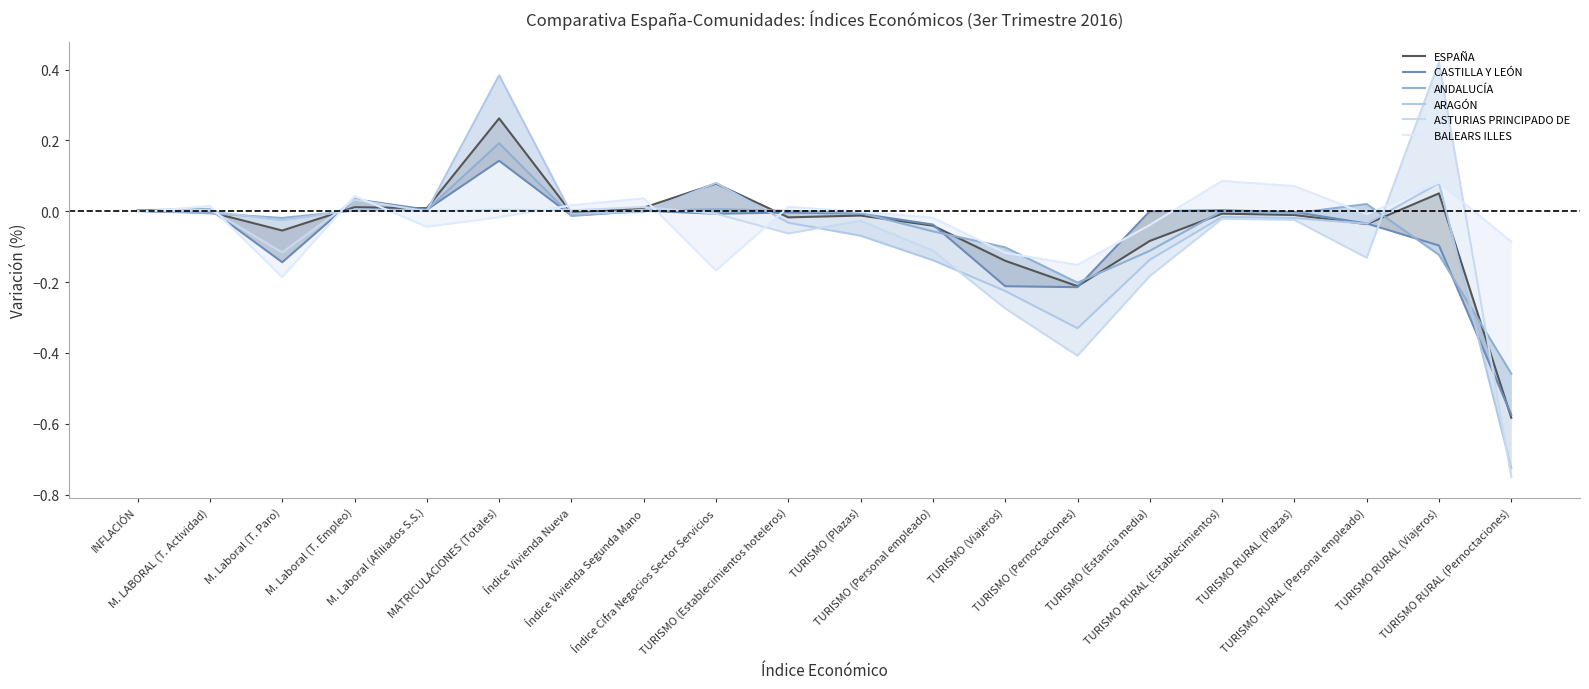

Reading left to right, transcribe all the data shown in this chart.

ESPAÑA: INFLACIÓN=0.0	M. LABORAL (T. Actividad)=-0.0	M. Laboral (T. Paro)=-0.1	M. Laboral (T. Empleo)=0.0	M. Laboral (Afiliados S.S.)=0.0	MATRICULACIONES (Totales)=0.3	Índice Vivienda Nueva=-0.0	Índice Vivienda Segunda Mano=0.0	Índice Cifra Negocios Sector Servicios=0.1	TURISMO (Establecimientos hoteleros)=-0.0	TURISMO (Plazas)=-0.0	TURISMO (Personal empleado)=-0.0	TURISMO (Viajeros)=-0.1	TURISMO (Pernoctaciones)=-0.2	TURISMO (Estancia media)=-0.1	TURISMO RURAL (Establecimientos)=-0.0	TURISMO RURAL (Plazas)=-0.0	TURISMO RURAL (Personal empleado)=-0.0	TURISMO RURAL (Viajeros)=0.1	TURISMO RURAL (Pernoctaciones)=-0.6
CASTILLA Y LEÓN: INFLACIÓN=0.0	M. LABORAL (T. Actividad)=0.0	M. Laboral (T. Paro)=-0.1	M. Laboral (T. Empleo)=0.0	M. Laboral (Afiliados S.S.)=0.0	MATRICULACIONES (Totales)=0.1	Índice Vivienda Nueva=-0.0	Índice Vivienda Segunda Mano=0.0	Índice Cifra Negocios Sector Servicios=-0.0	TURISMO (Establecimientos hoteleros)=-0.0	TURISMO (Plazas)=-0.0	TURISMO (Personal empleado)=-0.0	TURISMO (Viajeros)=-0.2	TURISMO (Pernoctaciones)=-0.2	TURISMO (Estancia media)=0.0	TURISMO RURAL (Establecimientos)=0.0	TURISMO RURAL (Plazas)=-0.0	TURISMO RURAL (Personal empleado)=-0.0	TURISMO RURAL (Viajeros)=-0.1	TURISMO RURAL (Pernoctaciones)=-0.6
ANDALUCÍA: INFLACIÓN=0.0	M. LABORAL (T. Actividad)=-0.0	M. Laboral (T. Paro)=-0.0	M. Laboral (T. Empleo)=0.0	M. Laboral (Afiliados S.S.)=0.0	MATRICULACIONES (Totales)=0.2	Índice Vivienda Nueva=-0.0	Índice Vivienda Segunda Mano=0.0	Índice Cifra Negocios Sector Servicios=0.0	TURISMO (Establecimientos hoteleros)=0.0	TURISMO (Plazas)=-0.0	TURISMO (Personal empleado)=-0.1	TURISMO (Viajeros)=-0.1	TURISMO (Pernoctaciones)=-0.2	TURISMO (Estancia media)=-0.1	TURISMO RURAL (Establecimientos)=0.0	TURISMO RURAL (Plazas)=-0.0	TURISMO RURAL (Personal empleado)=0.0	TURISMO RURAL (Viajeros)=-0.1	TURISMO RURAL (Pernoctaciones)=-0.5
ARAGÓN: INFLACIÓN=0.0	M. LABORAL (T. Actividad)=-0.0	M. Laboral (T. Paro)=-0.0	M. Laboral (T. Empleo)=0.0	M. Laboral (Afiliados S.S.)=0.0	MATRICULACIONES (Totales)=0.4	Índice Vivienda Nueva=-0.0	Índice Vivienda Segunda Mano=-0.0	Índice Cifra Negocios Sector Servicios=0.1	TURISMO (Establecimientos hoteleros)=-0.0	TURISMO (Plazas)=-0.1	TURISMO (Personal empleado)=-0.1	TURISMO (Viajeros)=-0.2	TURISMO (Pernoctaciones)=-0.3	TURISMO (Estancia media)=-0.1	TURISMO RURAL (Establecimientos)=-0.0	TURISMO RURAL (Plazas)=-0.0	TURISMO RURAL (Personal empleado)=-0.0	TURISMO RURAL (Viajeros)=0.1	TURISMO RURAL (Pernoctaciones)=-0.7
ASTURIAS PRINCIPADO DE: INFLACIÓN=-0.0	M. LABORAL (T. Actividad)=0.0	M. Laboral (T. Paro)=-0.1	M. Laboral (T. Empleo)=0.0	M. Laboral (Afiliados S.S.)=0.0	MATRICULACIONES (Totales)=0.0	Índice Vivienda Nueva=0.0	Índice Vivienda Segunda Mano=0.0	Índice Cifra Negocios Sector Servicios=-0.0	TURISMO (Establecimientos hoteleros)=-0.1	TURISMO (Plazas)=-0.0	TURISMO (Personal empleado)=-0.1	TURISMO (Viajeros)=-0.3	TURISMO (Pernoctaciones)=-0.4	TURISMO (Estancia media)=-0.2	TURISMO RURAL (Establecimientos)=-0.0	TURISMO RURAL (Plazas)=-0.0	TURISMO RURAL (Personal empleado)=-0.1	TURISMO RURAL (Viajeros)=0.4	TURISMO RURAL (Pernoctaciones)=-0.7
BALEARS ILLES: INFLACIÓN=-0.0	M. LABORAL (T. Actividad)=0.0	M. Laboral (T. Paro)=-0.2	M. Laboral (T. Empleo)=0.0	M. Laboral (Afiliados S.S.)=-0.0	MATRICULACIONES (Totales)=-0.0	Índice Vivienda Nueva=0.0	Índice Vivienda Segunda Mano=0.0	Índice Cifra Negocios Sector Servicios=-0.2	TURISMO (Establecimientos hoteleros)=0.0	TURISMO (Plazas)=-0.0	TURISMO (Personal empleado)=-0.0	TURISMO (Viajeros)=-0.1	TURISMO (Pernoctaciones)=-0.2	TURISMO (Estancia media)=-0.0	TURISMO RURAL (Establecimientos)=0.1	TURISMO RURAL (Plazas)=0.1	TURISMO RURAL (Personal empleado)=-0.0	TURISMO RURAL (Viajeros)=0.1	TURISMO RURAL (Pernoctaciones)=-0.1